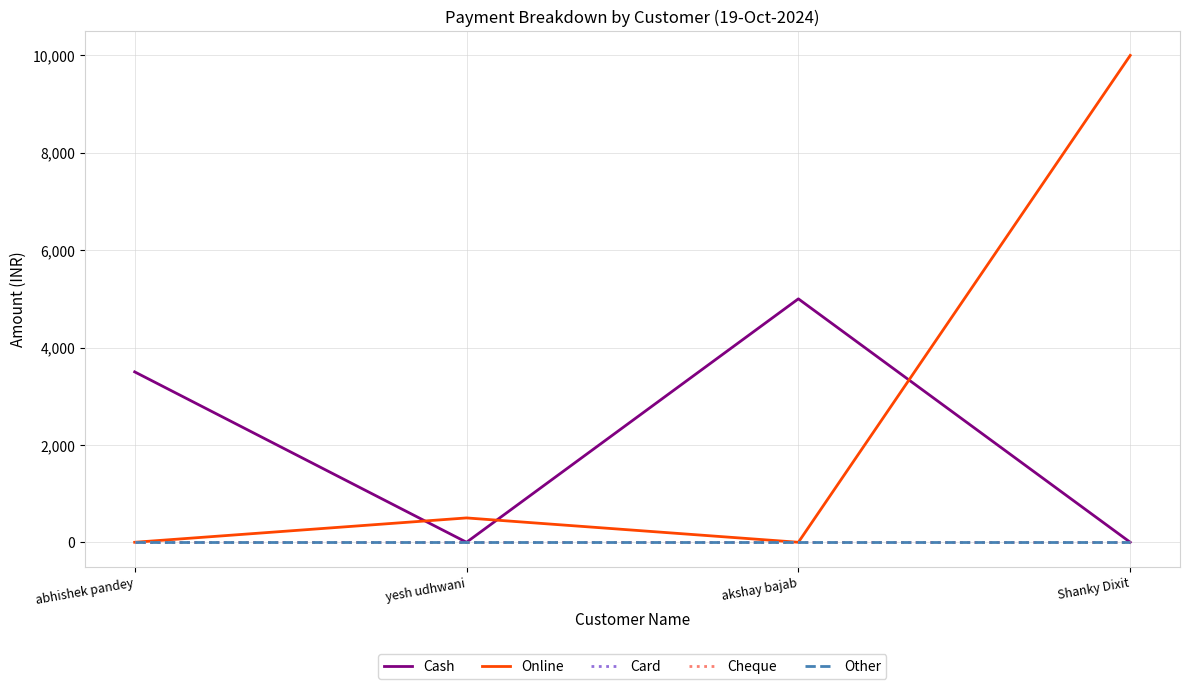

True or false: Other and Cash intersect in this chart.

False